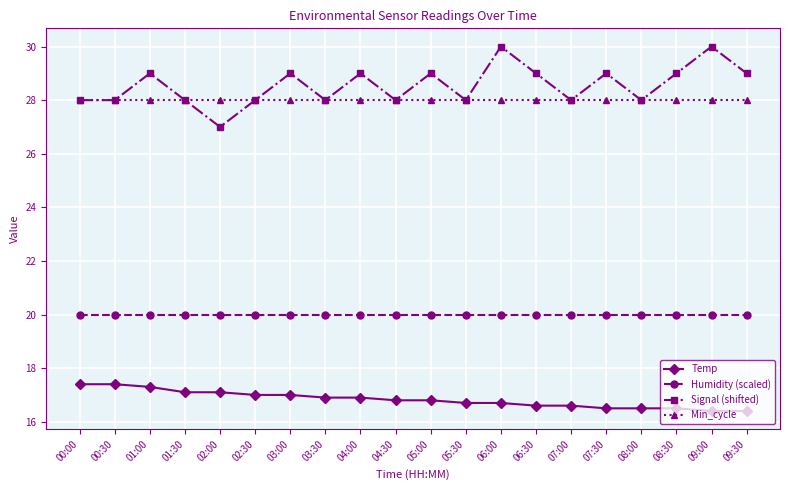

True or false: Signal (shifted) has more than 0 points higher than both neighbors.

True